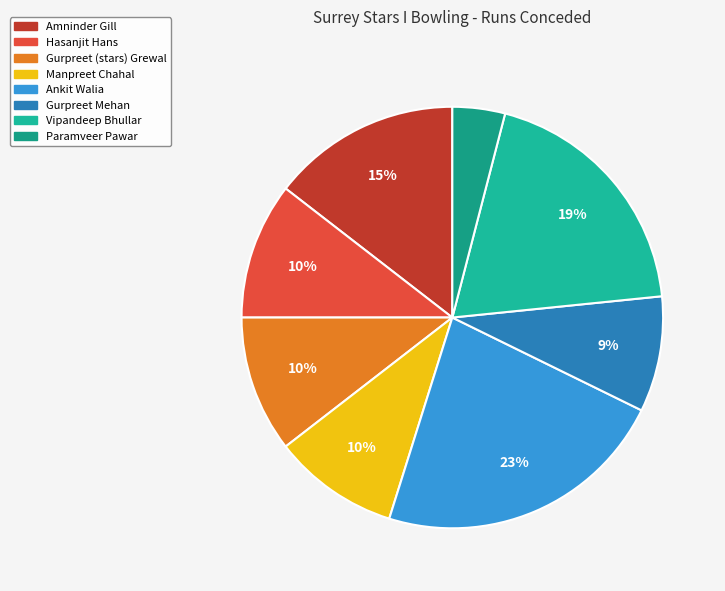

Is Vipandeep Bhullar the majority of the pie?

No